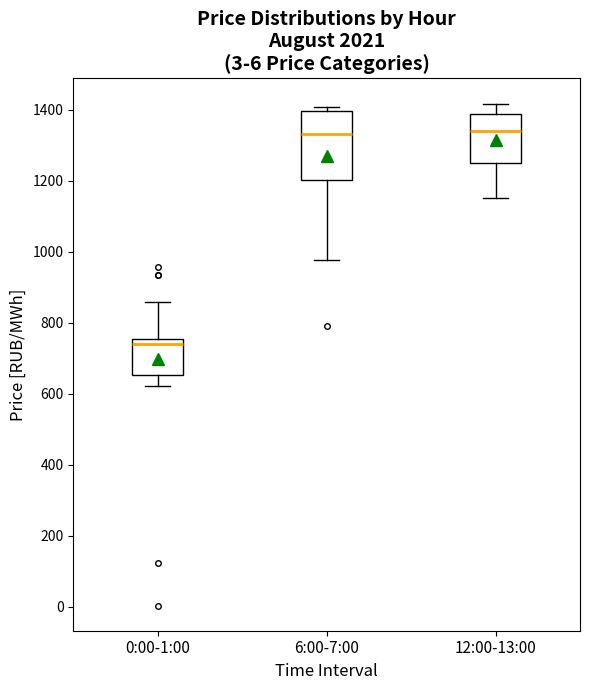

Reading left to right, transcribe this box plot: for each box, give where its median line is, the range the box spans, and where its two whiskers end, as read against the y-axis. The values are not printed on the chart, so give them approximately, as read against the axis.

0:00-1:00: median 740, box 660 to 760, whiskers 620 to 860
6:00-7:00: median 1340, box 1200 to 1400, whiskers 980 to 1400 (just above the box's upper edge)
12:00-13:00: median 1340, box 1240 to 1380, whiskers 1160 to 1420